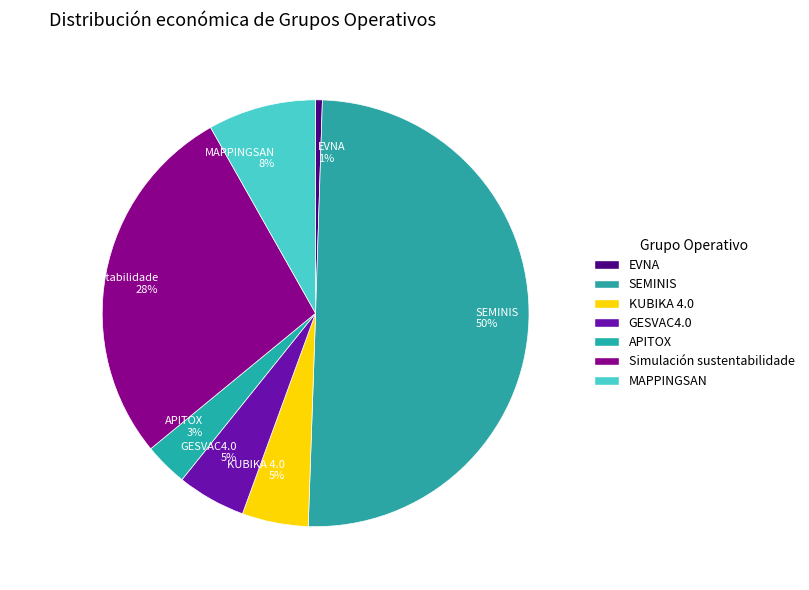

Do EVNA 1% and MAPPINGSAN 8% together represent more than half of the pie?

No